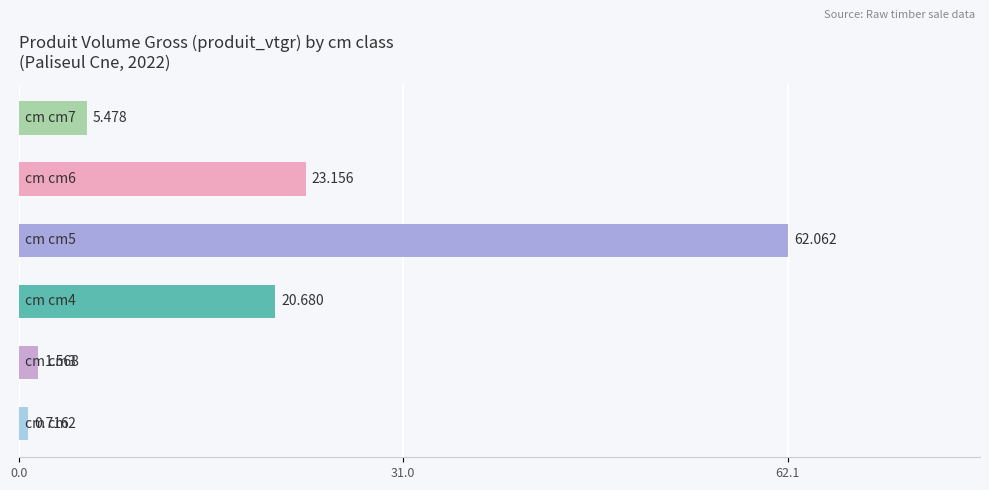

How many categories are shown in the chart?

6